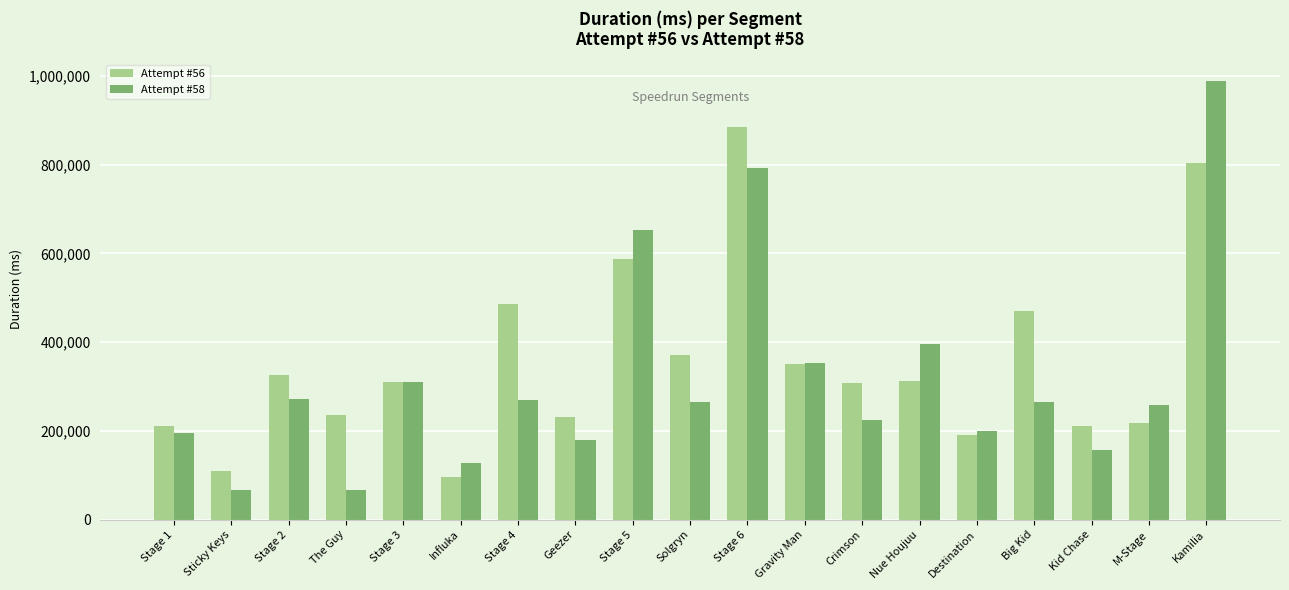

How many values in the Attempt #58 series are below 266014?

9